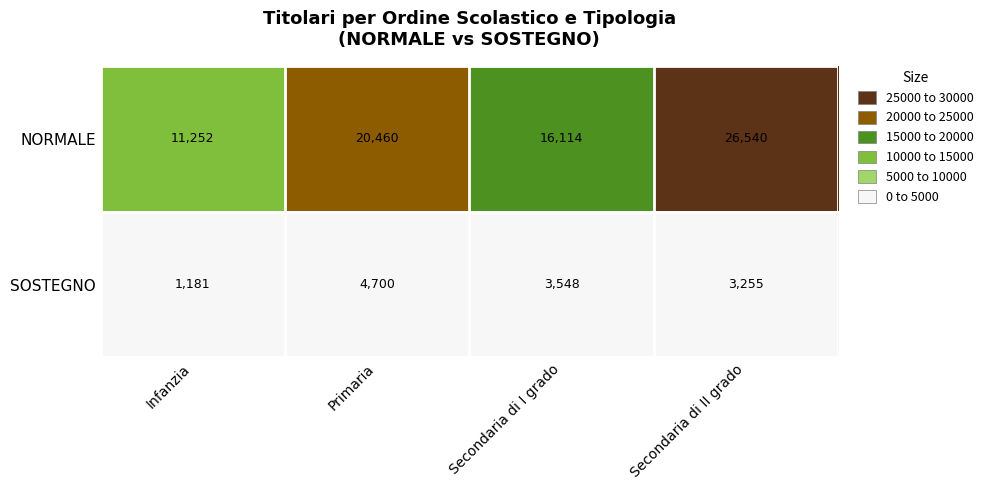

Between Primaria and Secondaria di I grado, which series saw the biggest shift?

NORMALE